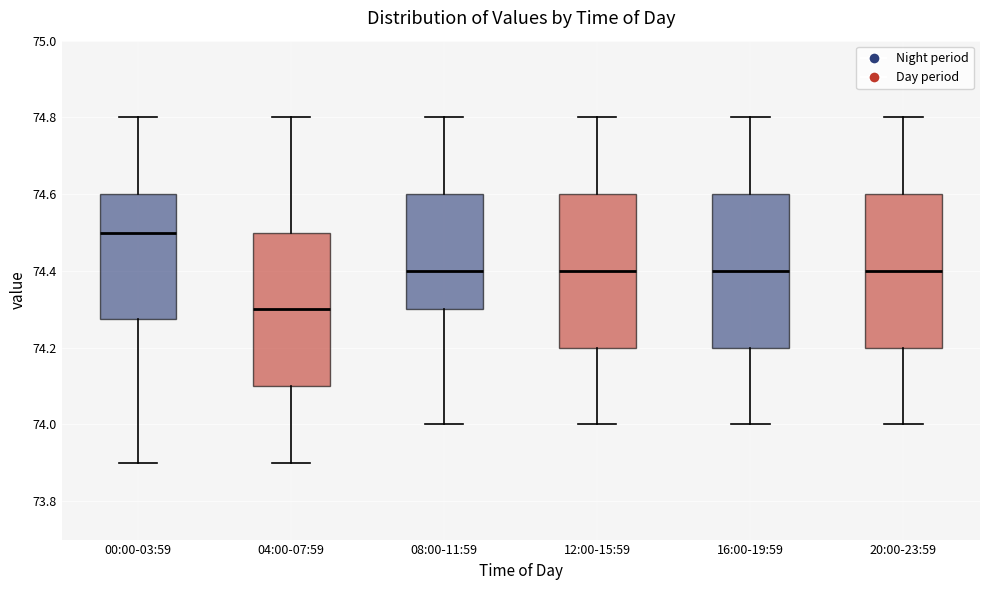

Reading left to right, read every box against the y-axis: the position of its median line, the range the box covers, and the ends of its whiskers. The values are not printed on the chart, so give them approximately, as read against the axis.

00:00-03:59: median 74.50, box 74.28 to 74.60, whiskers 73.90 to 74.80
04:00-07:59: median 74.30, box 74.10 to 74.50, whiskers 73.90 to 74.80
08:00-11:59: median 74.40, box 74.30 to 74.60, whiskers 74.00 to 74.80
12:00-15:59: median 74.40, box 74.20 to 74.60, whiskers 74.00 to 74.80
16:00-19:59: median 74.40, box 74.20 to 74.60, whiskers 74.00 to 74.80
20:00-23:59: median 74.40, box 74.20 to 74.60, whiskers 74.00 to 74.80